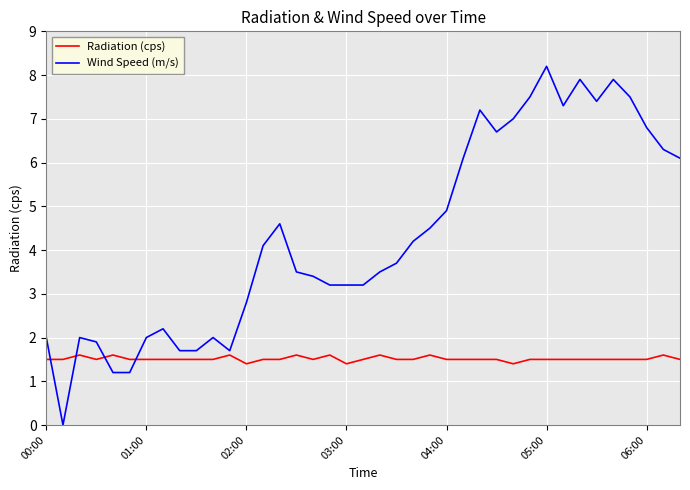

What is the difference between the maximum and minimum values in the Wind Speed (m/s) series?

8.2